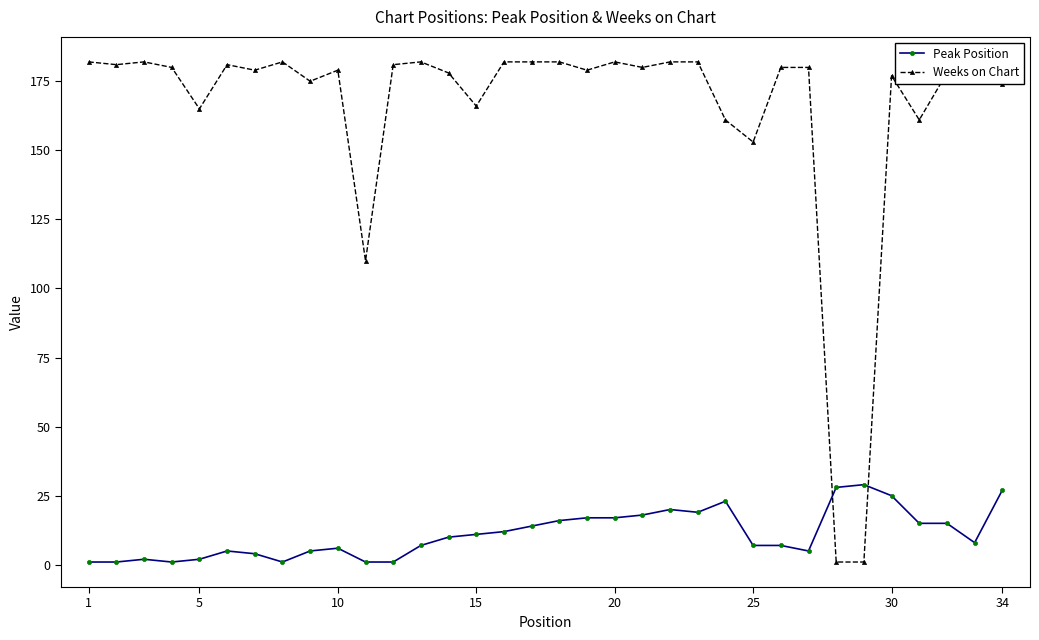

Rank the series by their average value, from lowest to highest.

Peak Position, Weeks on Chart